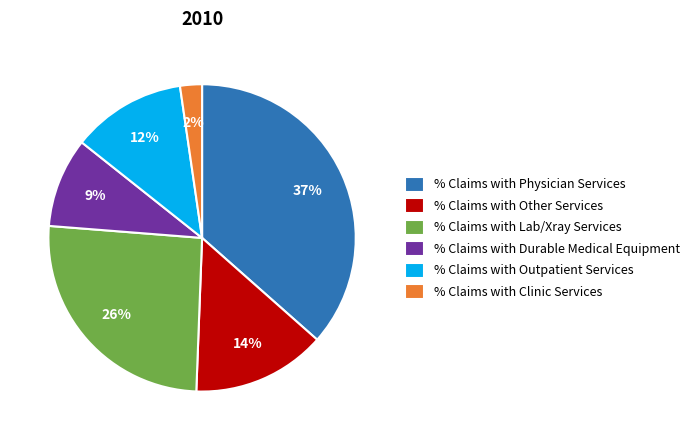

Is there a majority slice in this chart?

No